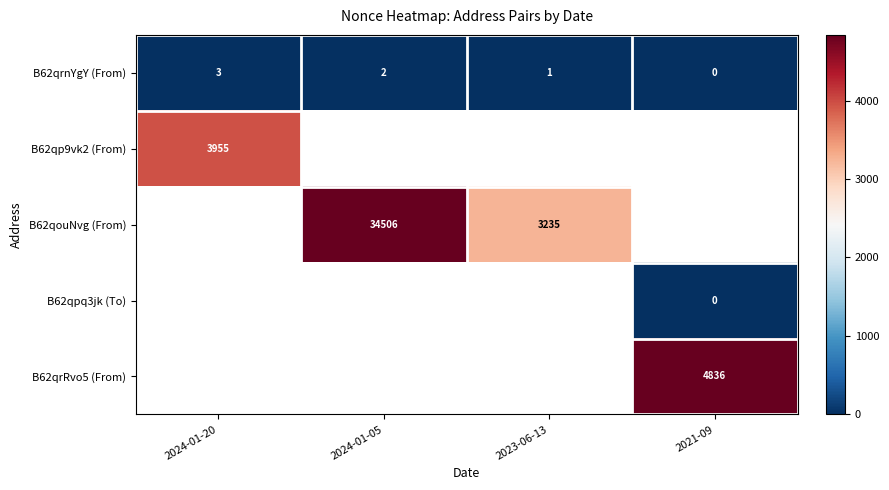

The B62qrnYgY (From) series shows -2 at 2021-09. True or false?

False